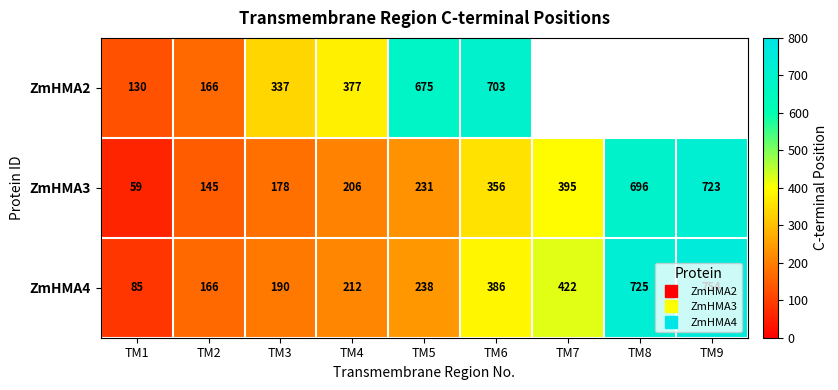

What is the average value of the ZmHMA3 series?

332.1